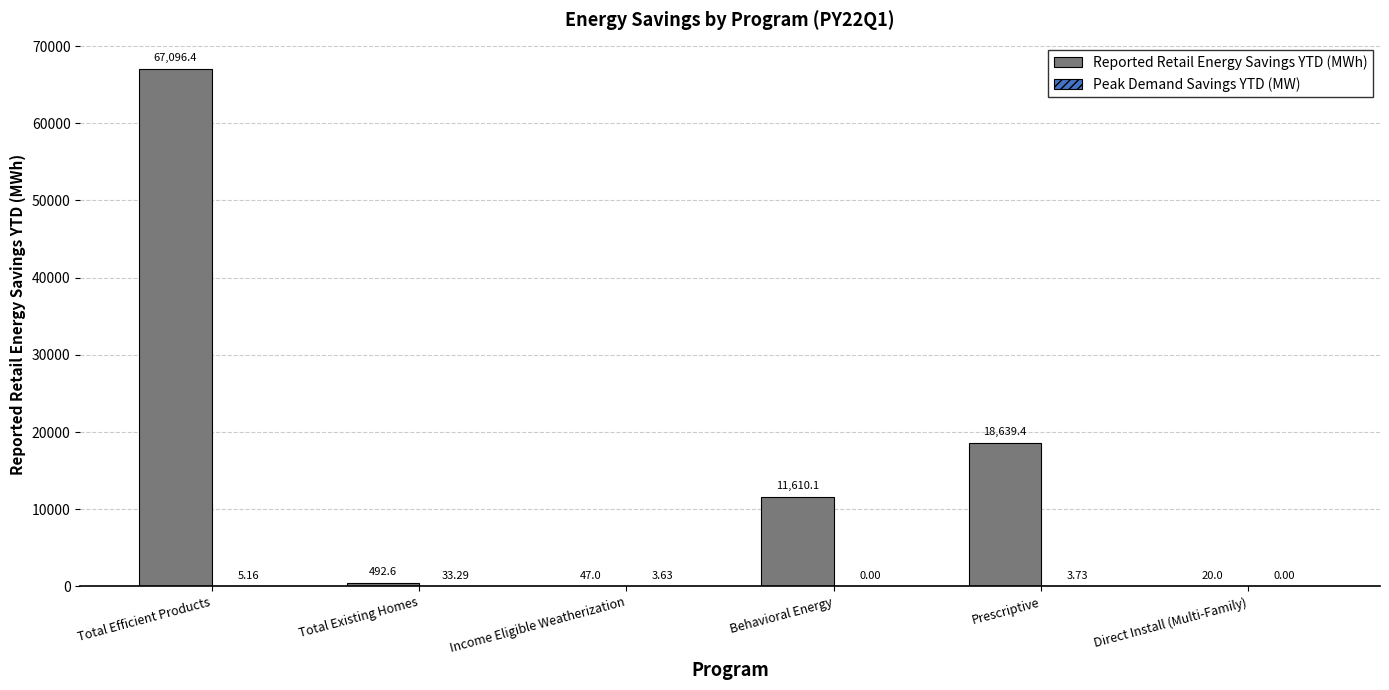

At which category is the sum across all series the highest?

Total Efficient Products